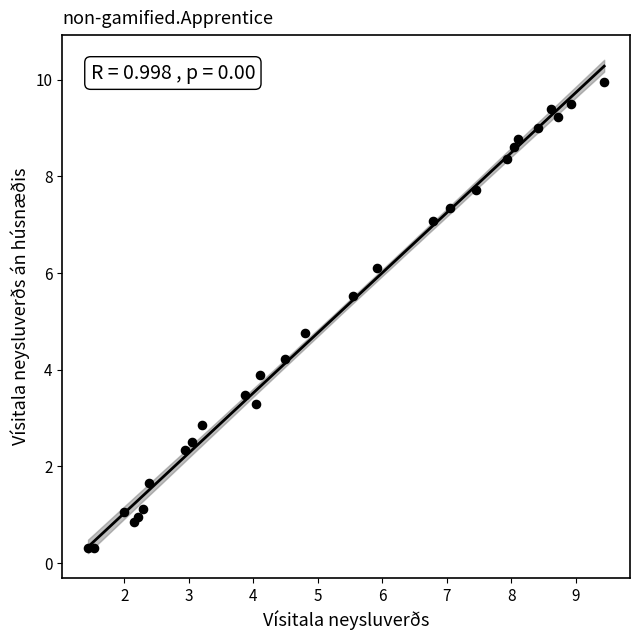

What Y value in the scatter plot is closest to 5?

4.8